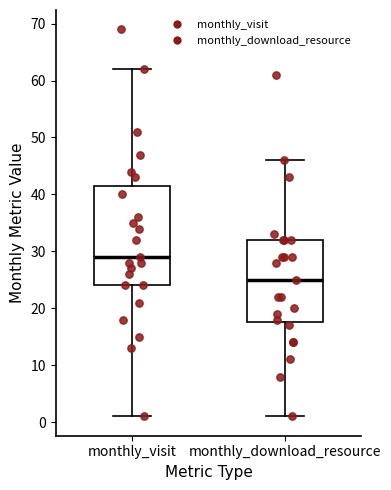

Where is the upper edge of the box for monthly_download_resource on the y-axis? The values are not printed on the chart, so give them approximately, as read against the axis.

32